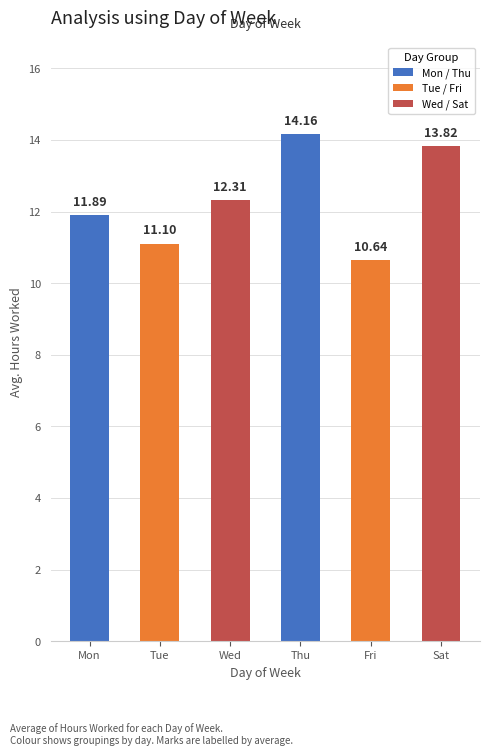

What is the sum of all values?

73.9